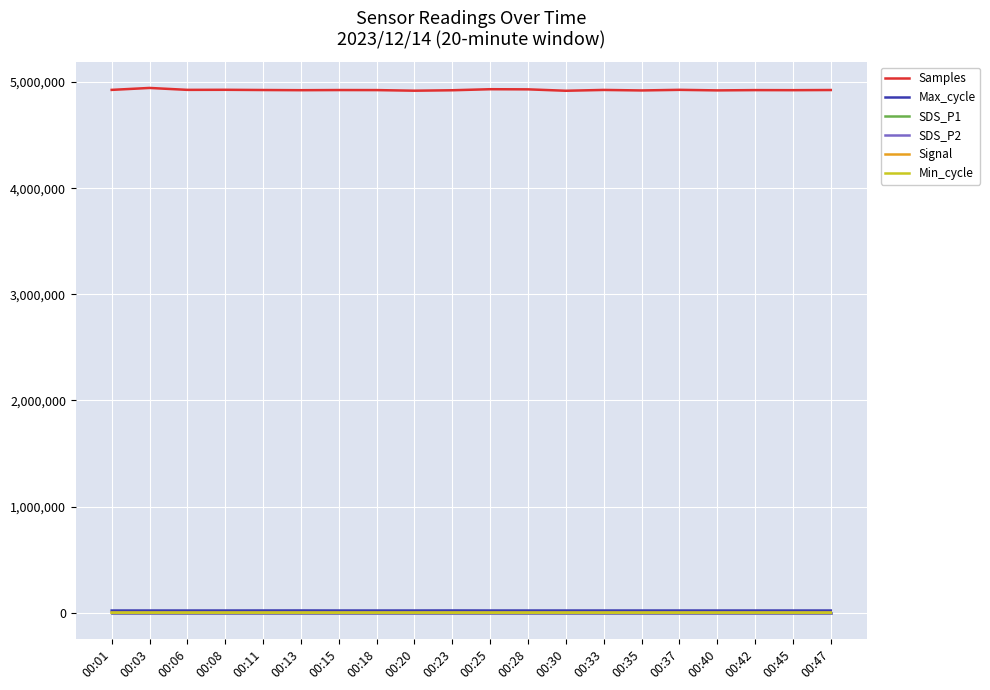

Is this an area chart (filled region under the line)?

No